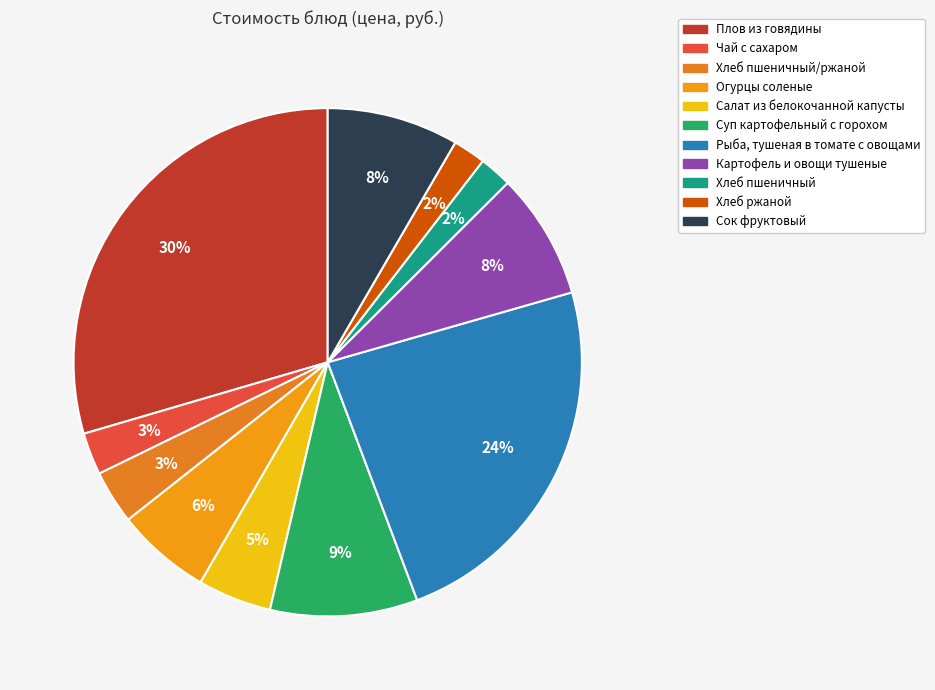

Count the number of slices in the pie.

11